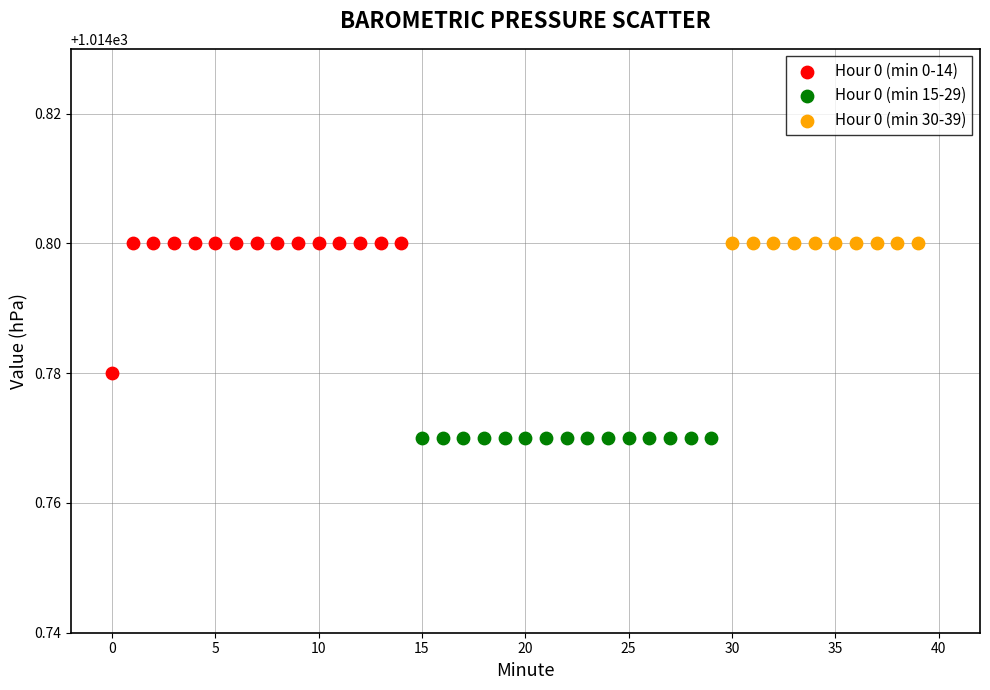

Which series reaches the minimum Y coordinate?

Hour 0 (min 15-29)